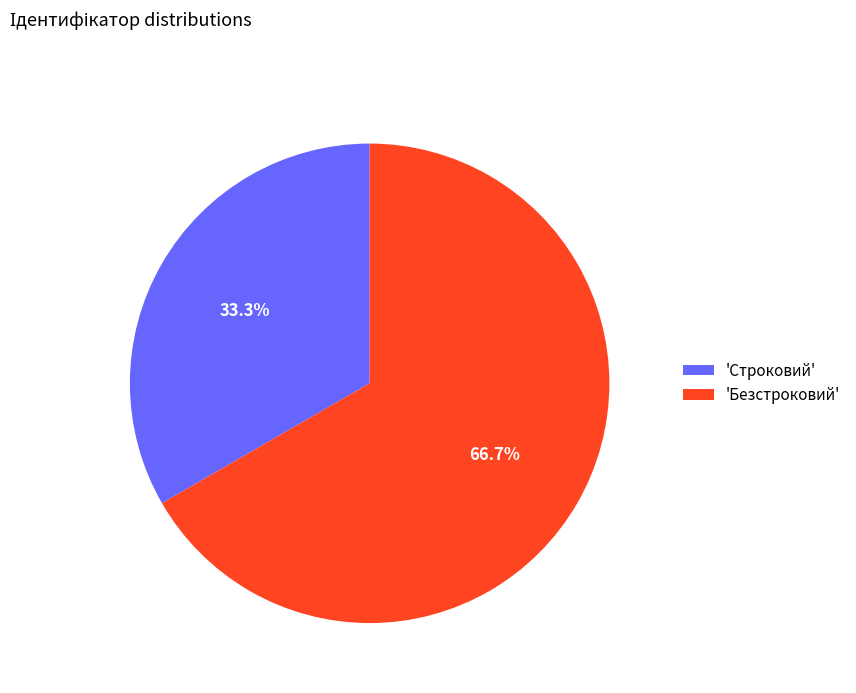

Between 'Строковий' and 'Безстроковий', which is larger?

'Безстроковий'